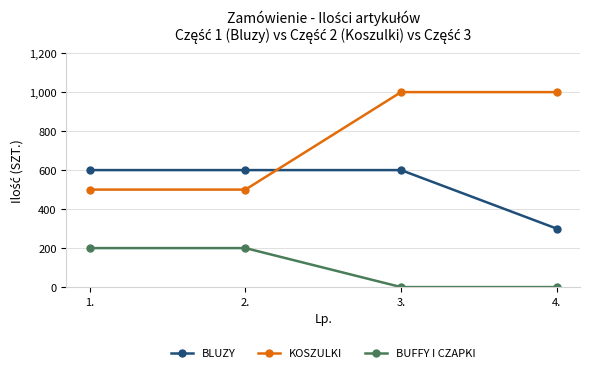

What is the total value across all series at 4.?

1300